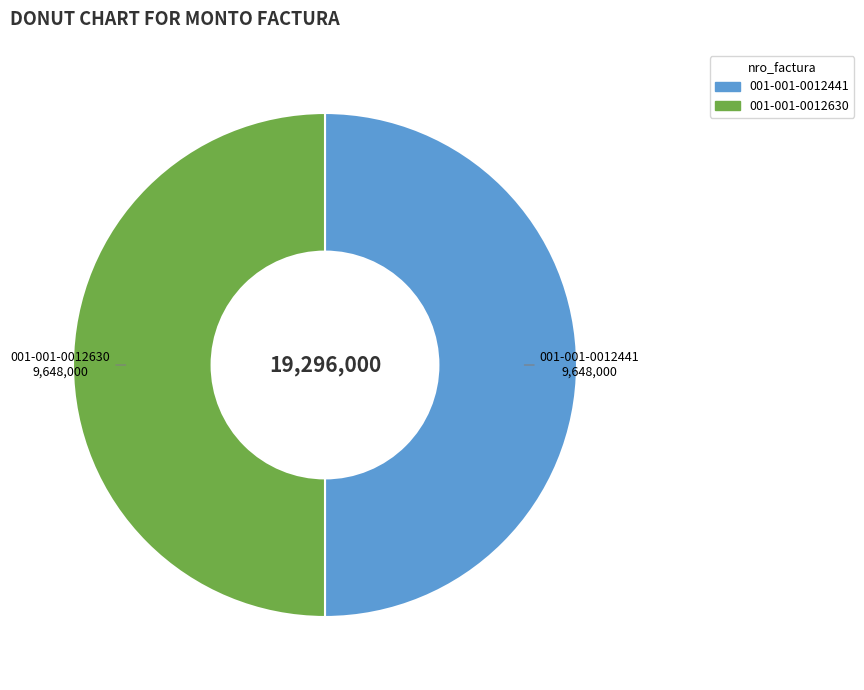

Count the number of slices in the pie.

2